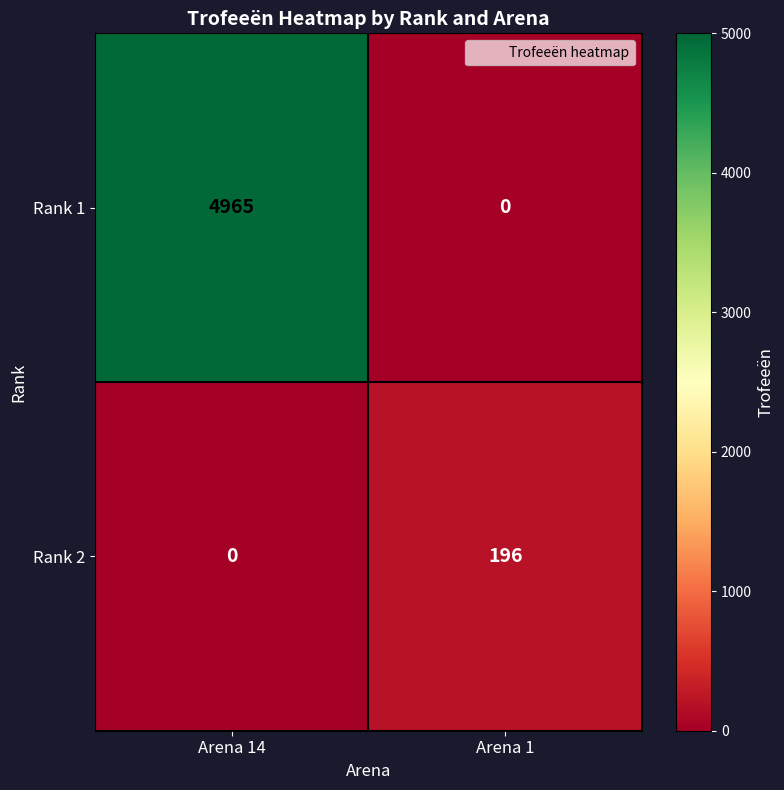

At which category is the sum across all series the highest?

Arena 14